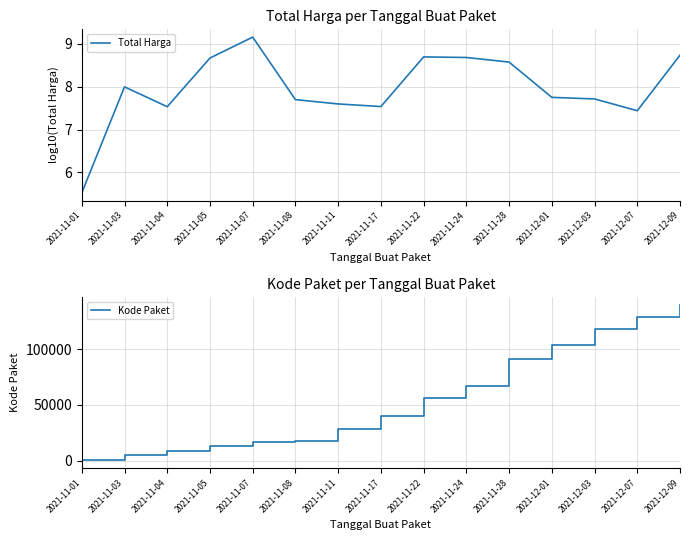

At which category does the chart reach its peak across all series?

2021-12-09